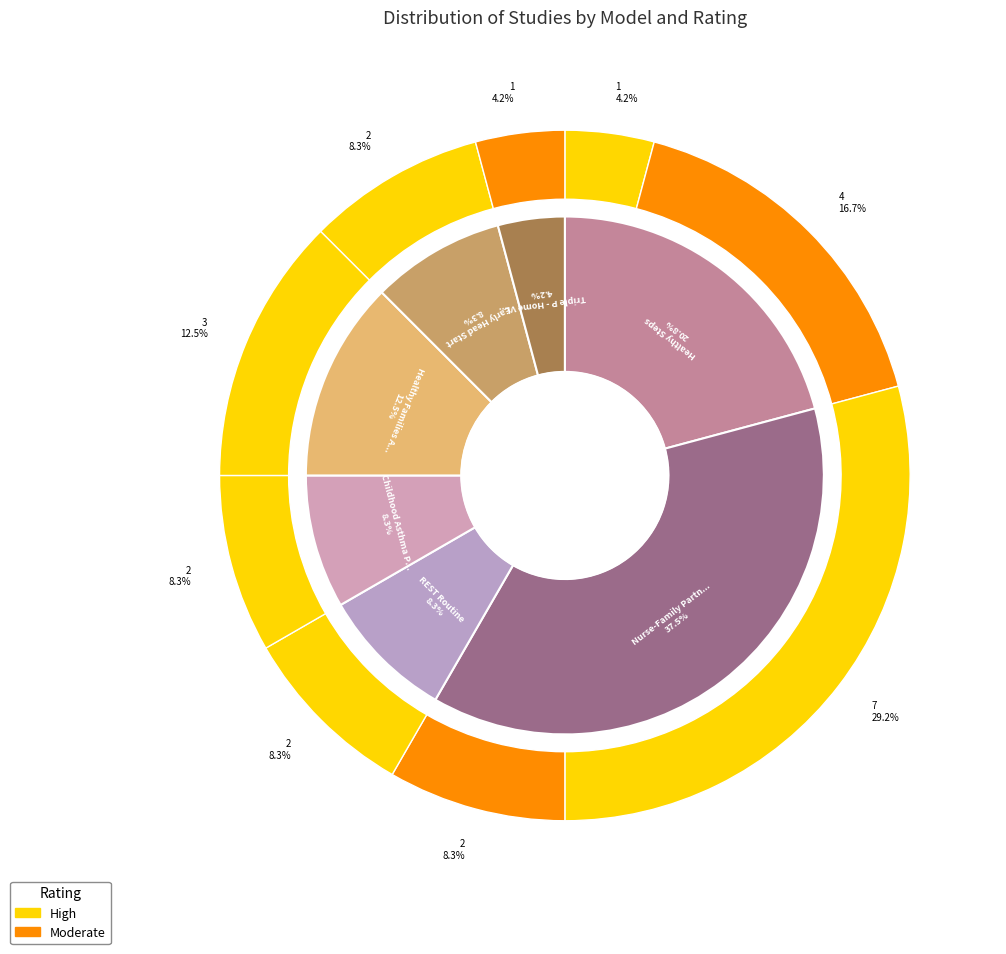

To the nearest percent, what percentage of the pie is Early Head Start?

8%